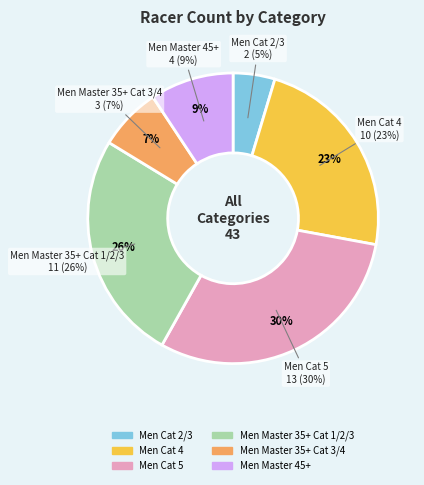

Rank the categories by value from highest to lowest.

Men Cat 5, Men Master 35+ Cat 1/2/3, Men Cat 4, Men Master 45+, Men Master 35+ Cat 3/4, Men Cat 2/3